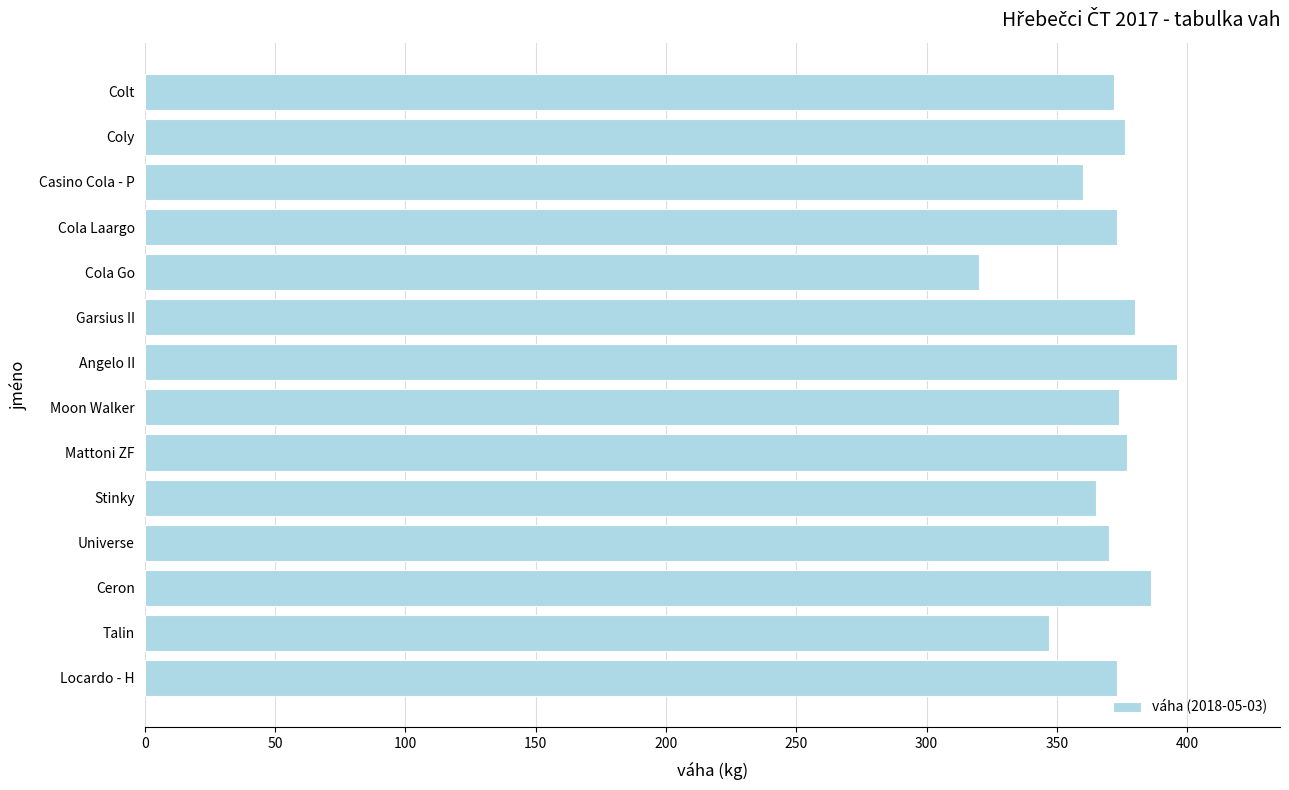

What is the smallest value displayed?

320